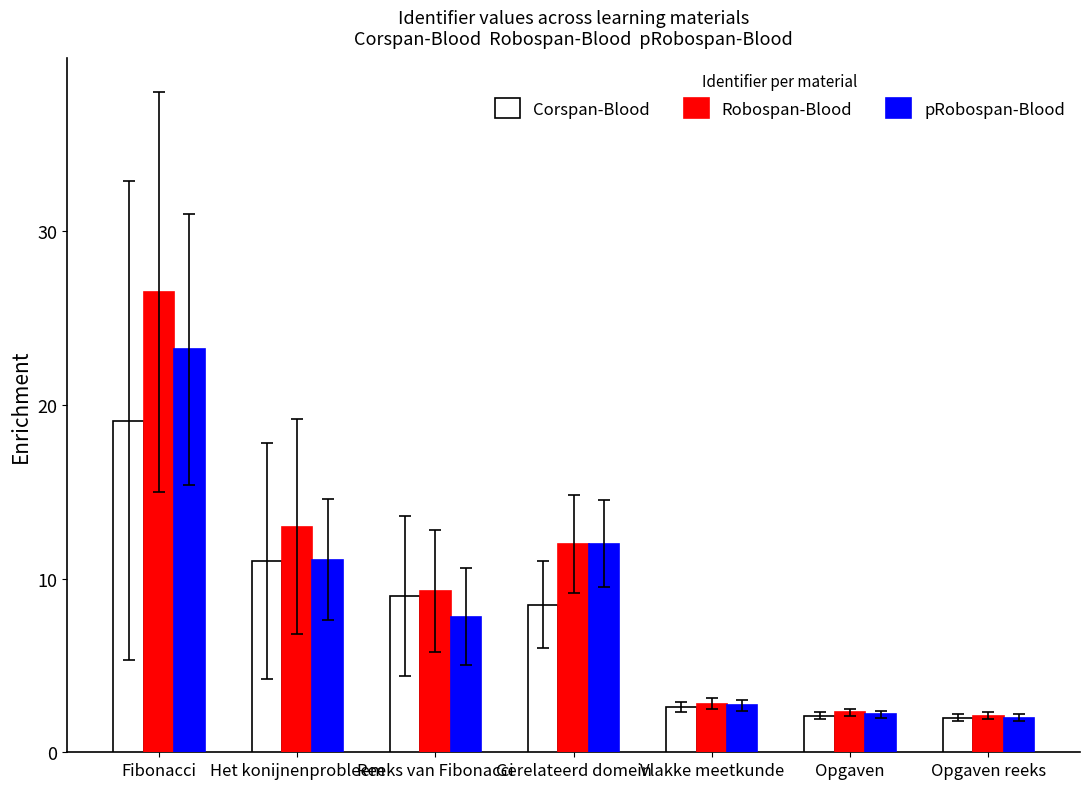

The value of pRobospan-Blood at Vlakke meetkunde is 4.2. True or false?

False